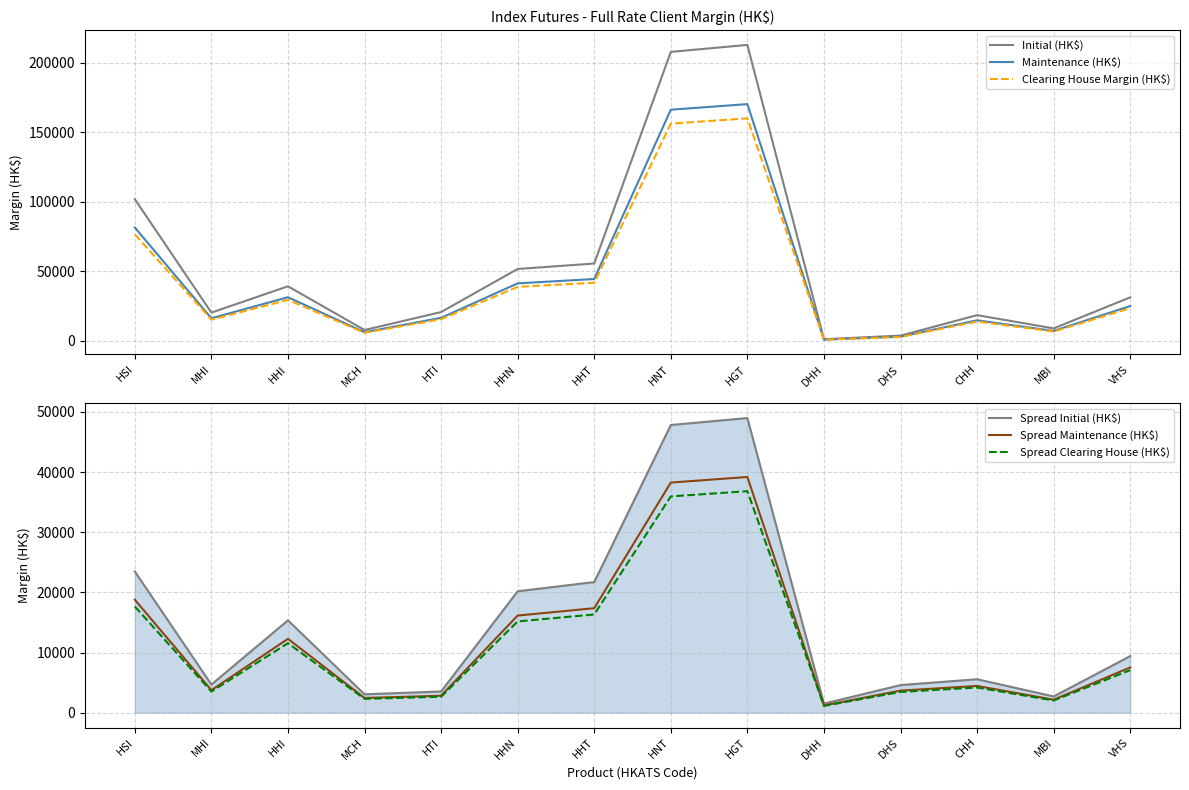

Rank the series at HNT from highest to lowest value.

Initial (HK$), Maintenance (HK$), Clearing House Margin (HK$), Spread Initial (HK$), Spread Maintenance (HK$), Spread Clearing House (HK$)